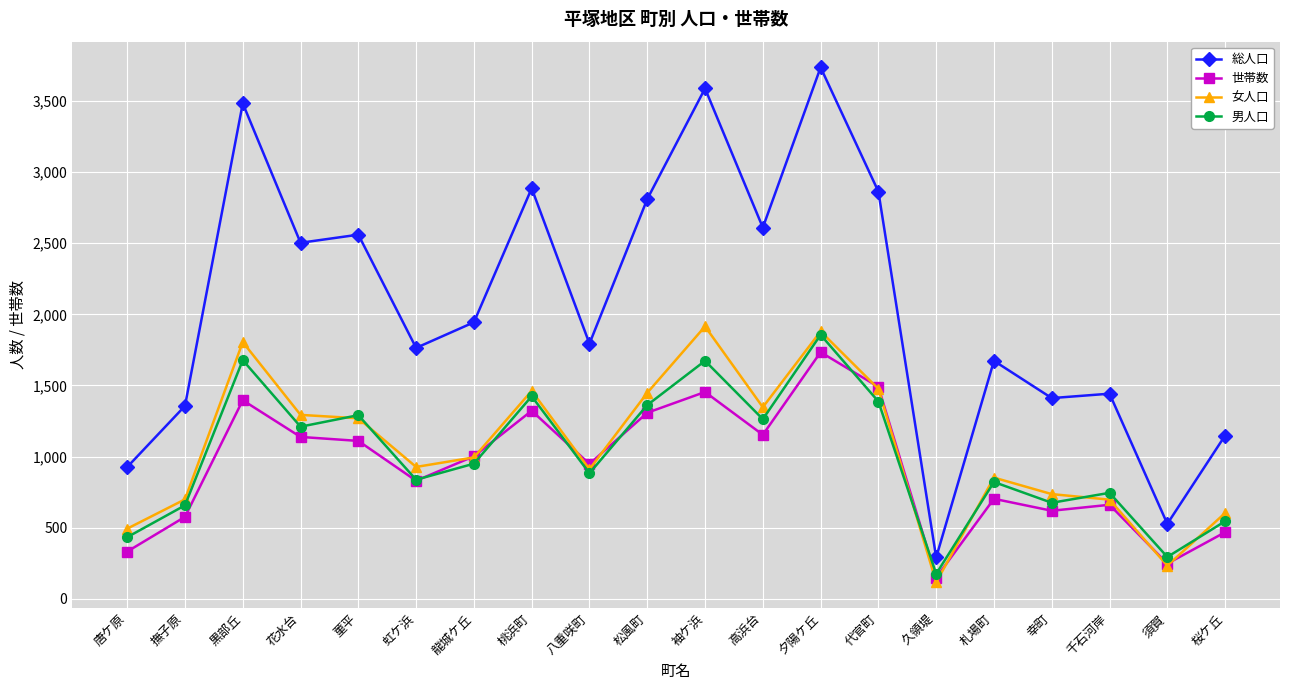

Between 龍城ケ丘 and 札場町, which series saw the biggest shift?

世帯数